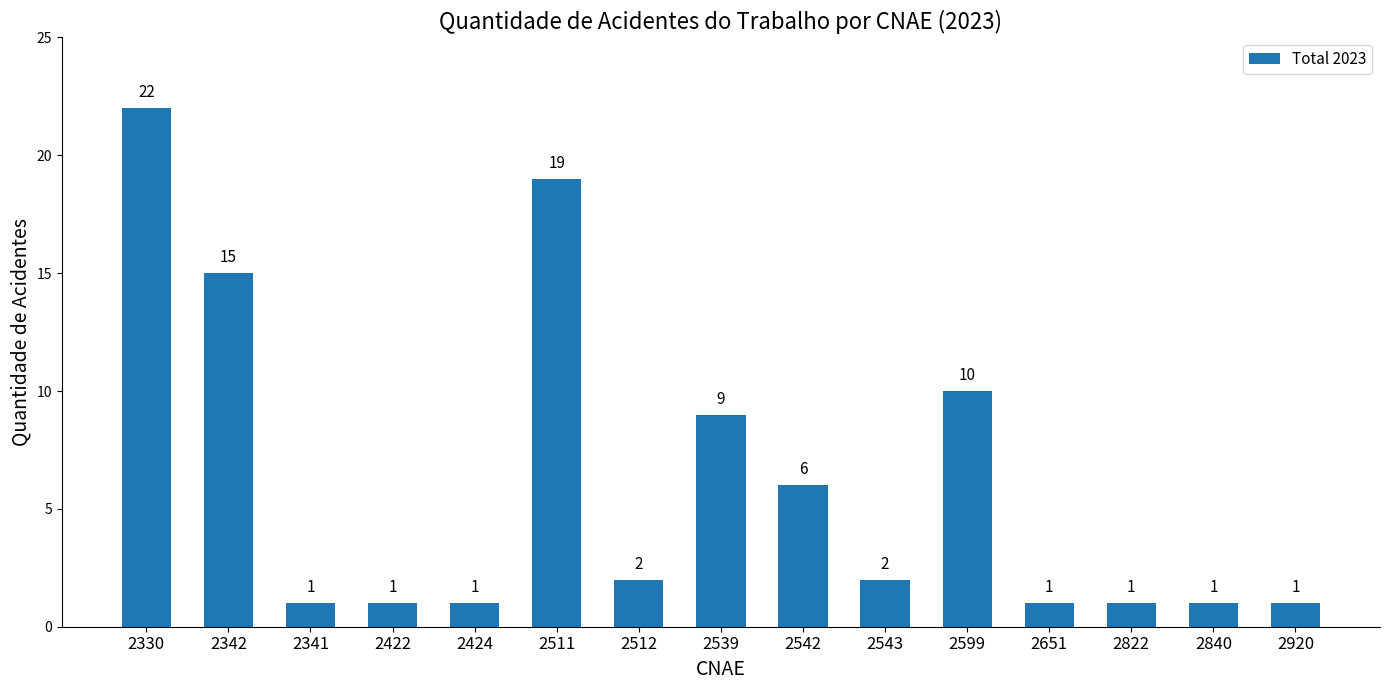

What is the ratio of the value at 2341 to the value at 2599?

0.1